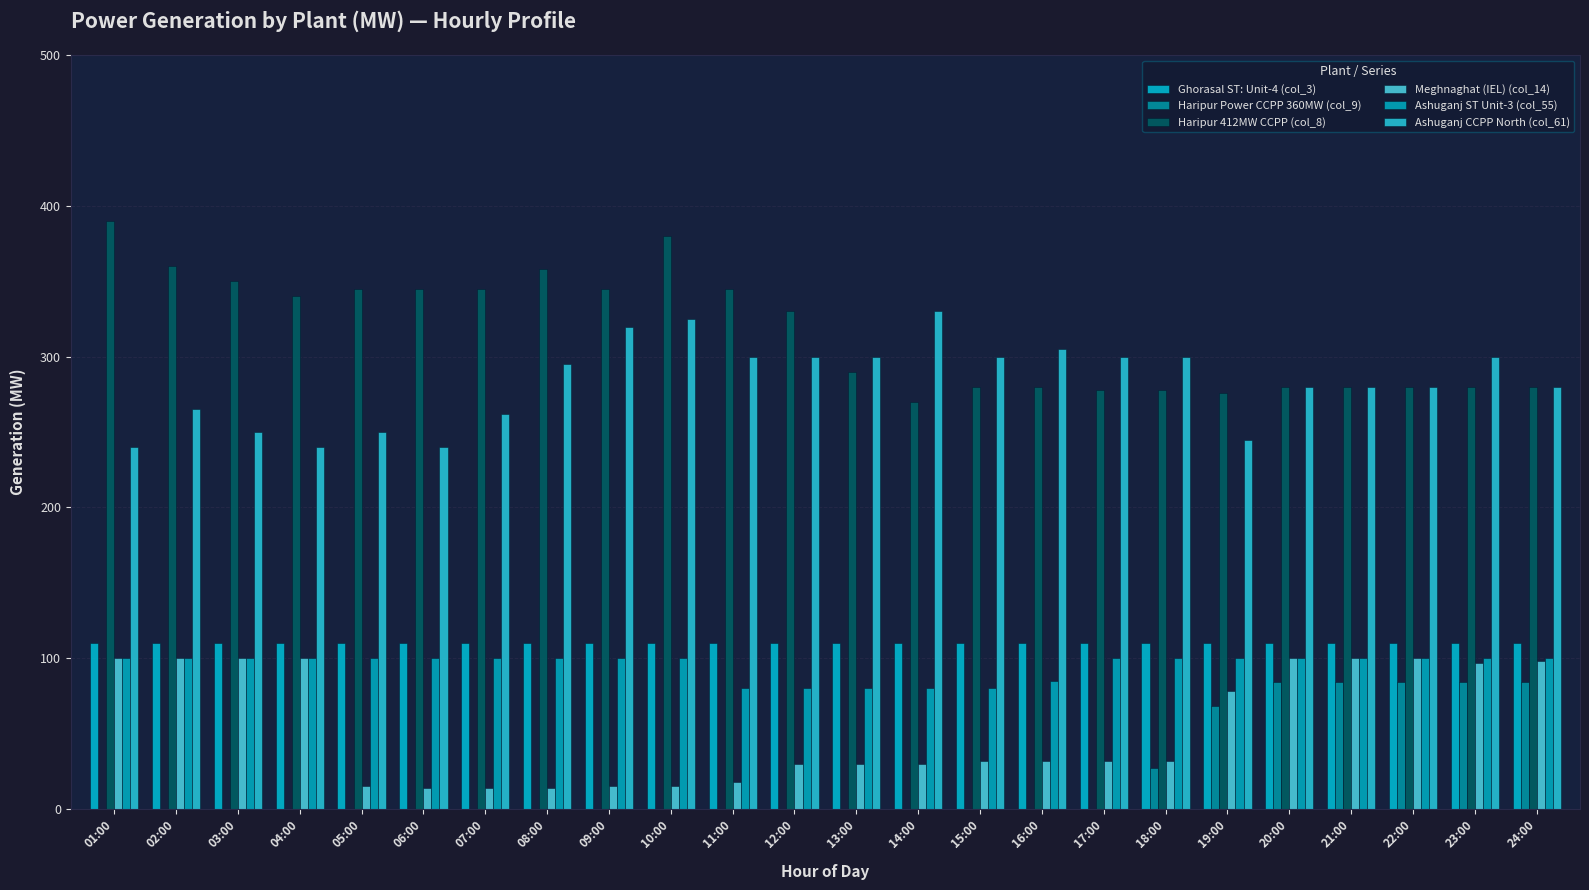

What are all the series names shown in the legend?

Ghorasal ST: Unit-4 (col_3), Haripur Power CCPP 360MW (col_9), Haripur 412MW CCPP (col_8), Meghnaghat (IEL) (col_14), Ashuganj ST Unit-3 (col_55), Ashuganj CCPP North (col_61)